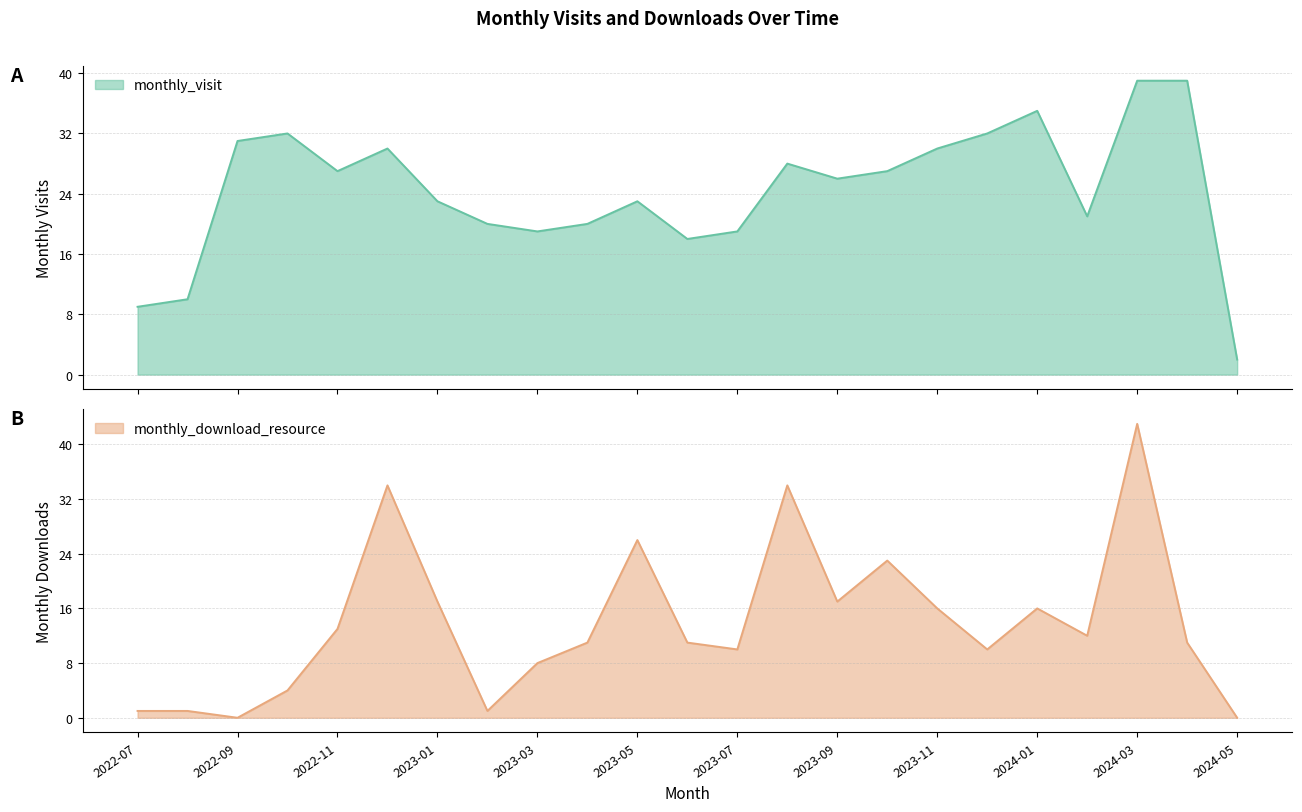

What are all the series names shown in the legend?

monthly_visit, monthly_download_resource